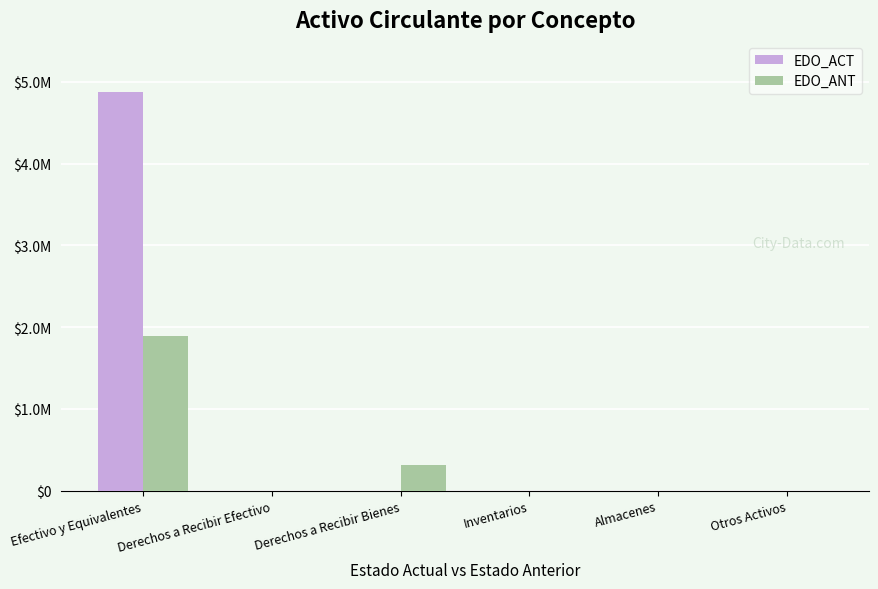

Are the bars grouped side by side (vs. stacked)?

Yes